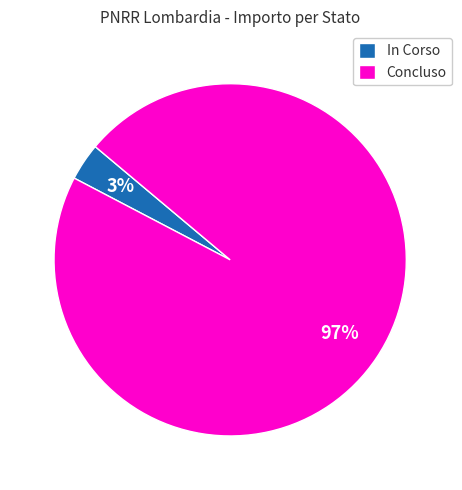

Which slice is the largest?

Concluso